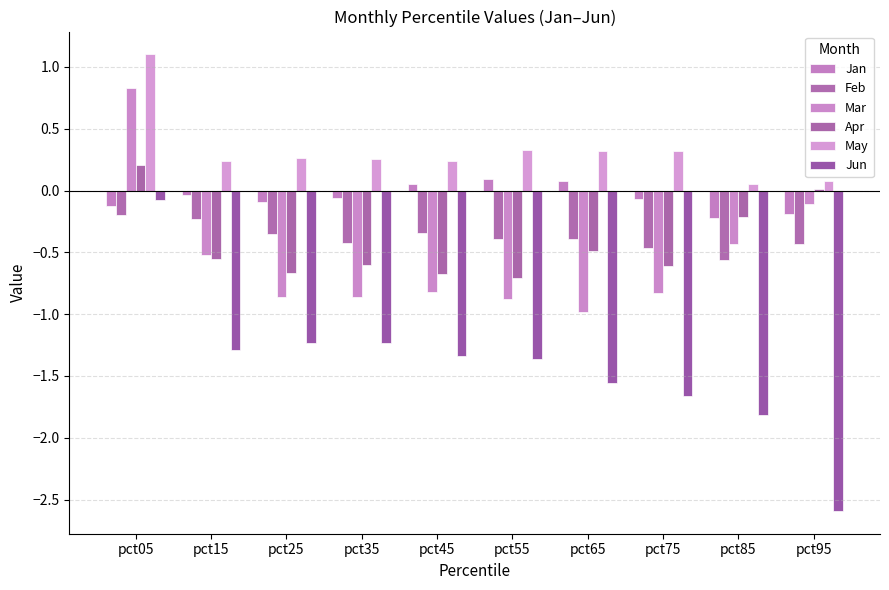

Reading left to right, what are all the values shown in this chart?

Jan: -0.1	-0.0	-0.1	-0.1	0.1	0.1	0.1	-0.1	-0.2	-0.2
Feb: -0.2	-0.2	-0.3	-0.4	-0.3	-0.4	-0.4	-0.5	-0.6	-0.4
Mar: 0.8	-0.5	-0.9	-0.9	-0.8	-0.9	-1.0	-0.8	-0.4	-0.1
Apr: 0.2	-0.6	-0.7	-0.6	-0.7	-0.7	-0.5	-0.6	-0.2	0.0
May: 1.1	0.2	0.3	0.3	0.2	0.3	0.3	0.3	0.1	0.1
Jun: -0.1	-1.3	-1.2	-1.2	-1.3	-1.4	-1.6	-1.7	-1.8	-2.6